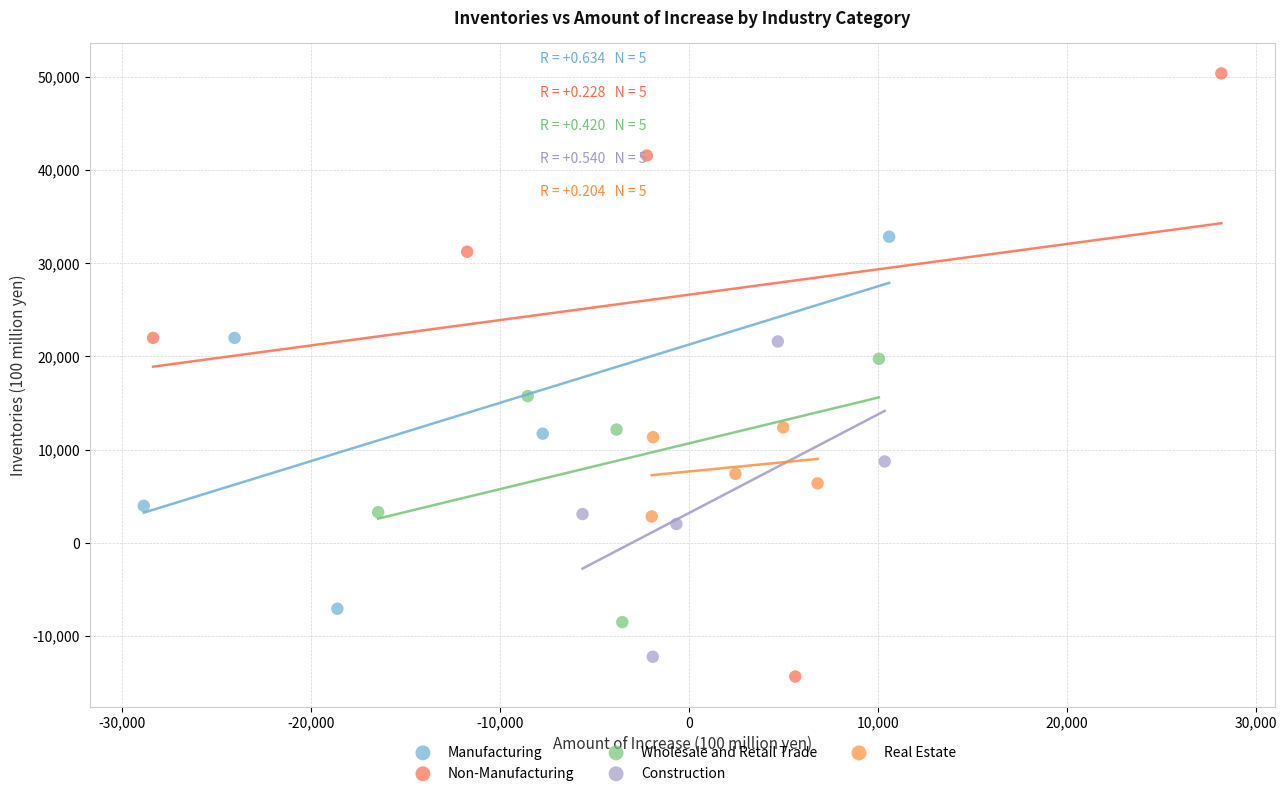

Which series has the widest spread of Y values?

Non-Manufacturing